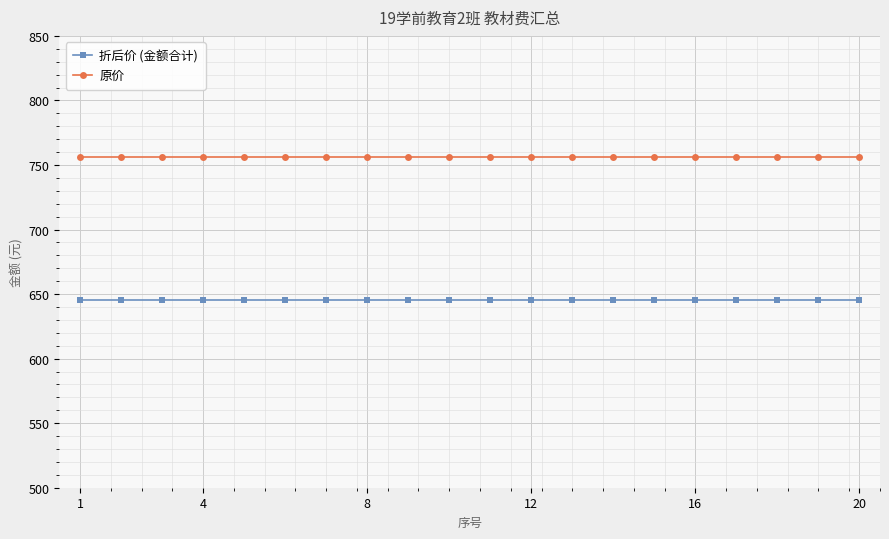

What is the value of the 折后价 (金额合计) point at the 4th from the left?

645.3